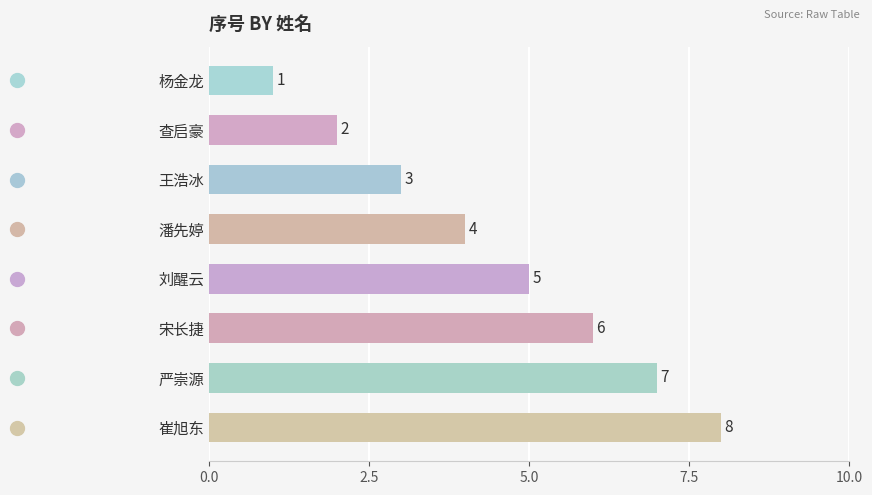

How many distinct data groups are displayed?

1